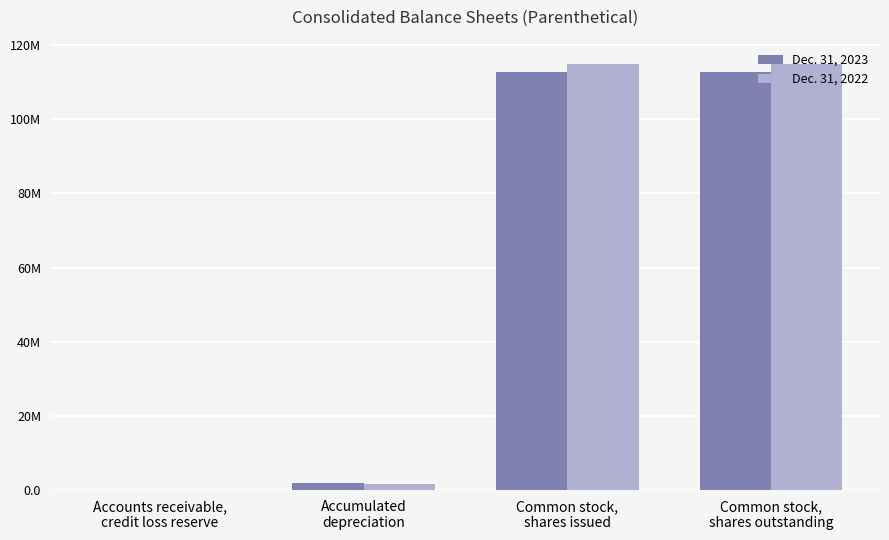

The value of Dec. 31, 2022 at Accumulated
depreciation is 1716283. True or false?

True